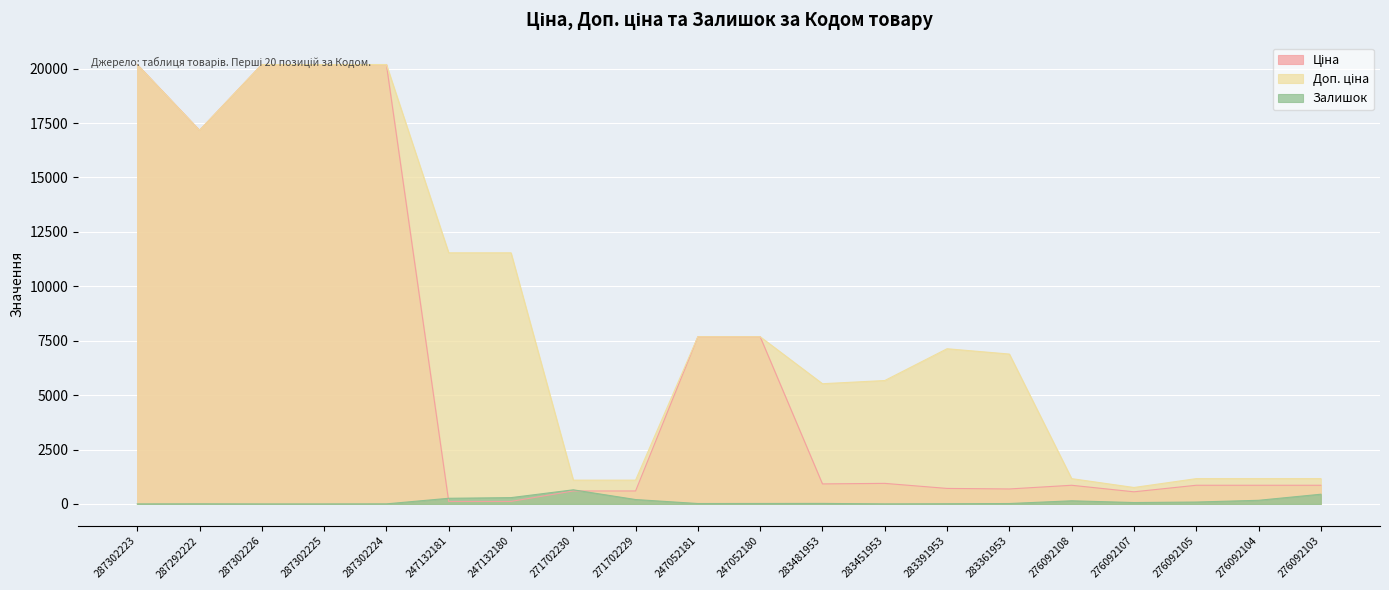

How many interior local peaks does the Залишок series have?

4